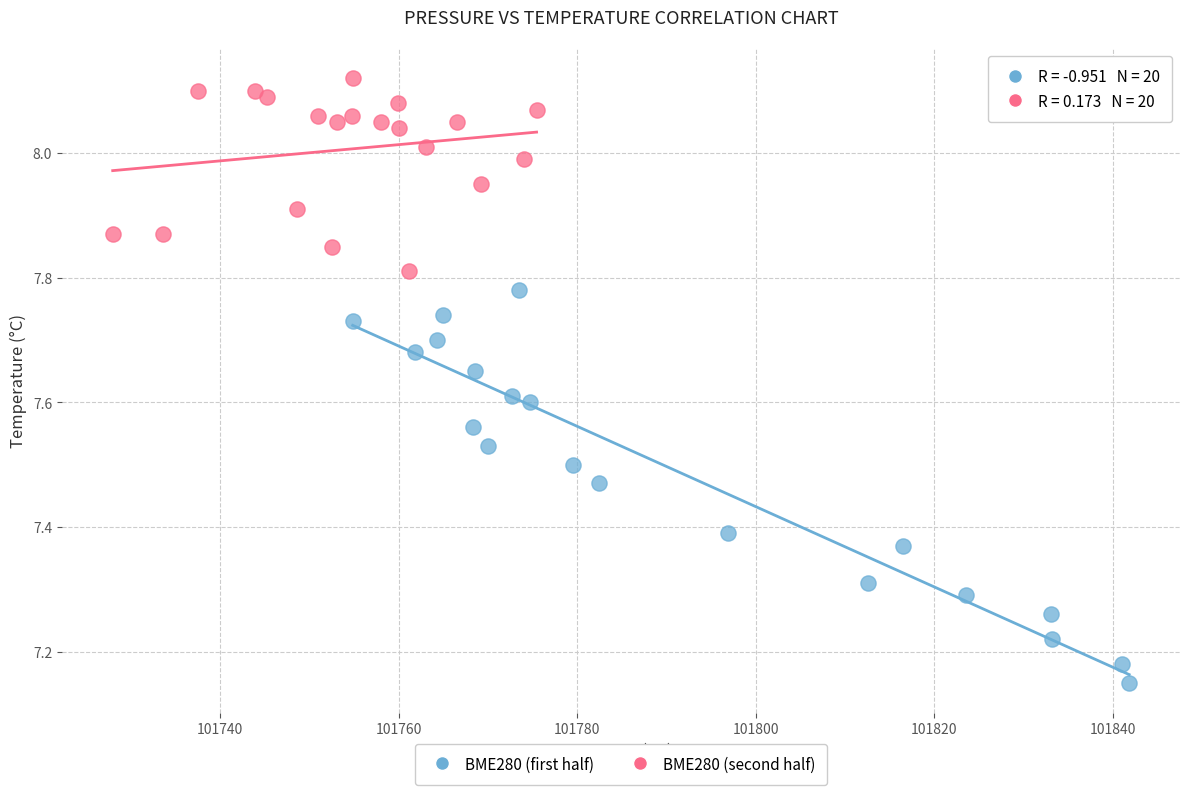

Which series has the widest spread of Y values?

BME280 (first half)